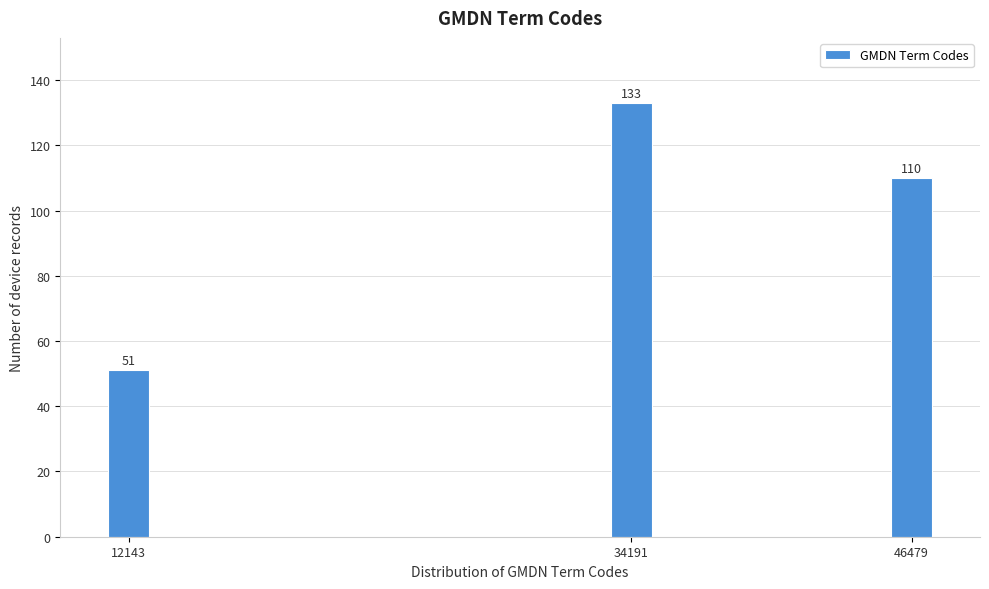

Reading right to left, extract all data points from this chart.

46479=110	34191=133	12143=51